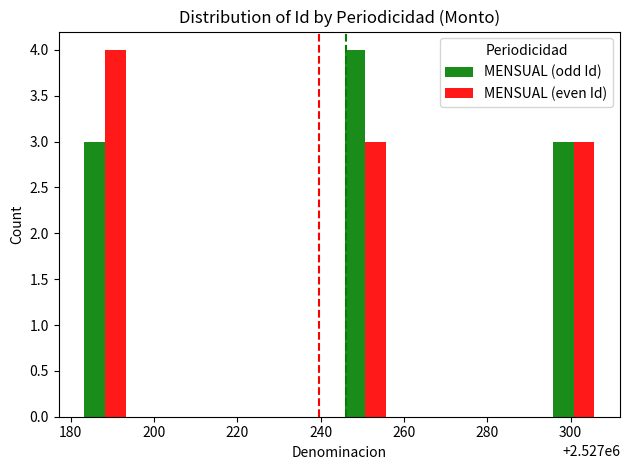

What is the sum of all MENSUAL (odd Id) values?

10